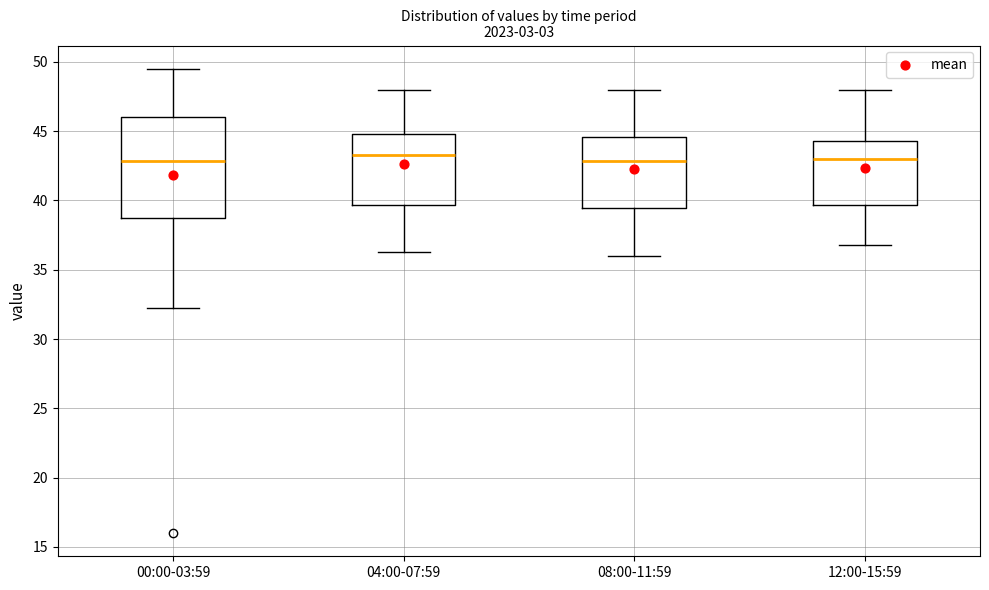

Reading left to right, read every box against the y-axis: the position of its median line, the range the box covers, and the ends of its whiskers. The values are not printed on the chart, so give them approximately, as read against the axis.

00:00-03:59: median 43.0, box 39.0 to 46.0, whiskers 32.5 to 49.5
04:00-07:59: median 43.5, box 39.5 to 45.0, whiskers 36.5 to 48.0
08:00-11:59: median 43.0, box 39.5 to 44.5, whiskers 36.0 to 48.0
12:00-15:59: median 43.0, box 39.5 to 44.5, whiskers 37.0 to 48.0